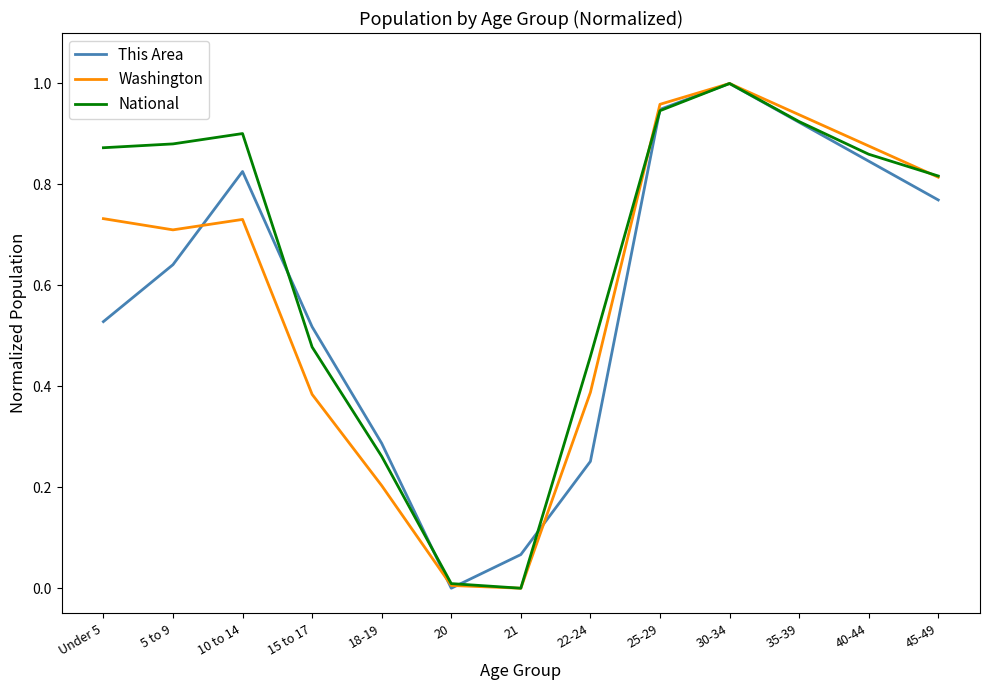

True or false: This Area has a value of 0.5 at 18-19.

False